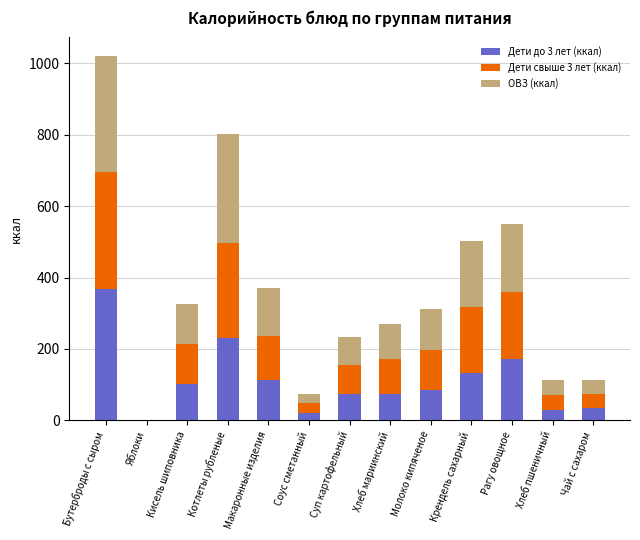

What is the total value across all series at Кисель шиповника?

324.8